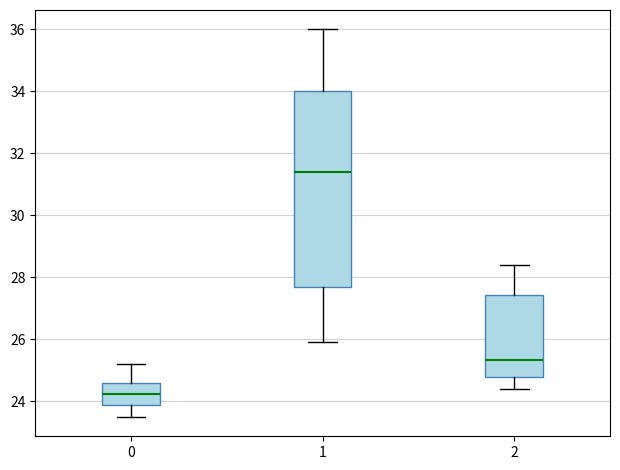

Reading left to right, transcribe this box plot: for each box, give where its median line is, the range the box spans, and where its two whiskers end, as read against the y-axis. The values are not printed on the chart, so give them approximately, as read against the axis.

0: median 24.2, box 23.8 to 24.6, whiskers 23.6 to 25.2
1: median 31.4, box 27.8 to 34.0, whiskers 26.0 to 36.0
2: median 25.4, box 24.8 to 27.4, whiskers 24.4 to 28.4